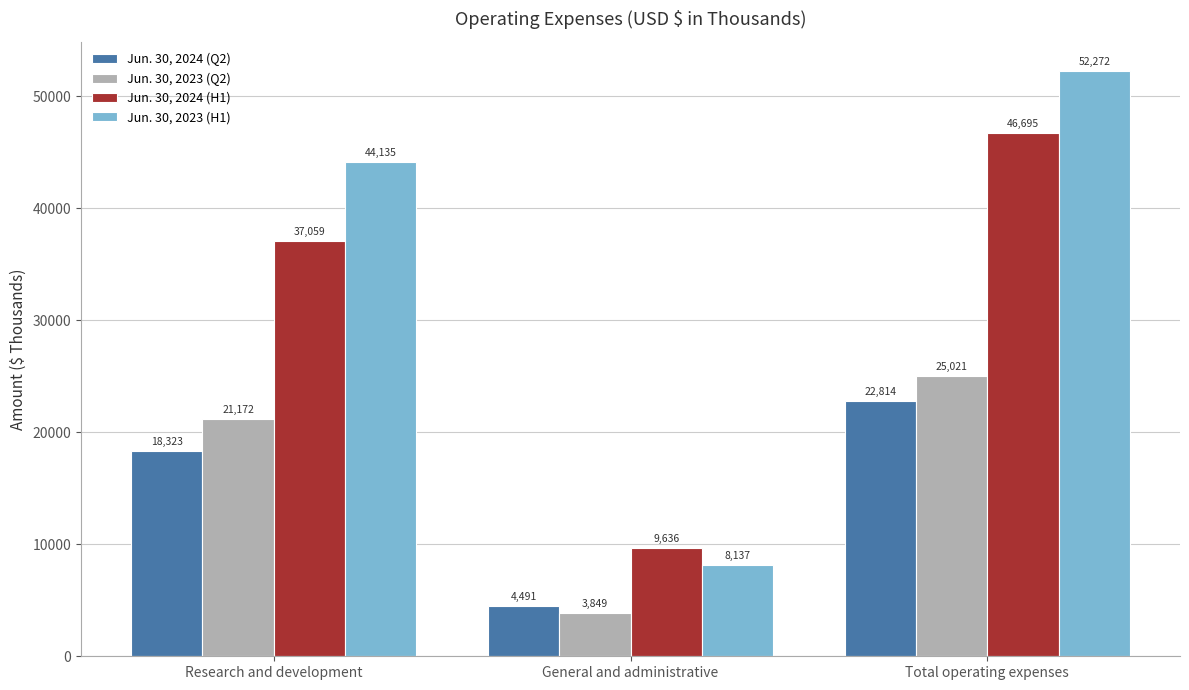

Reading left to right, what are all the values shown in this chart?

Jun. 30, 2024 (Q2): 18323	4491	22814
Jun. 30, 2023 (Q2): 21172	3849	25021
Jun. 30, 2024 (H1): 37059	9636	46695
Jun. 30, 2023 (H1): 44135	8137	52272